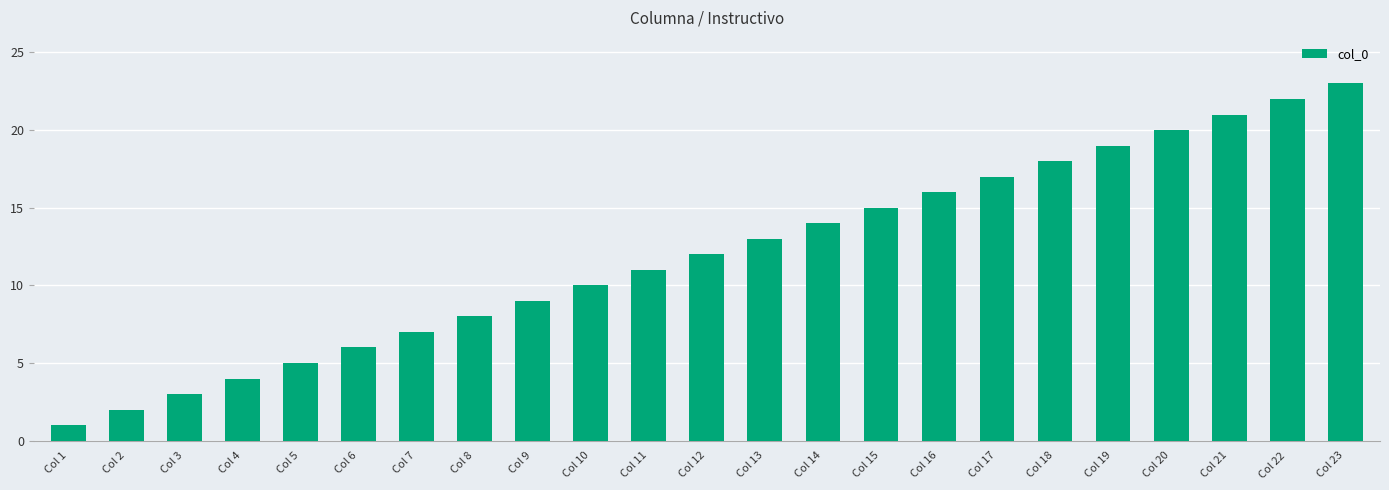

How many data points are less than 12?

11